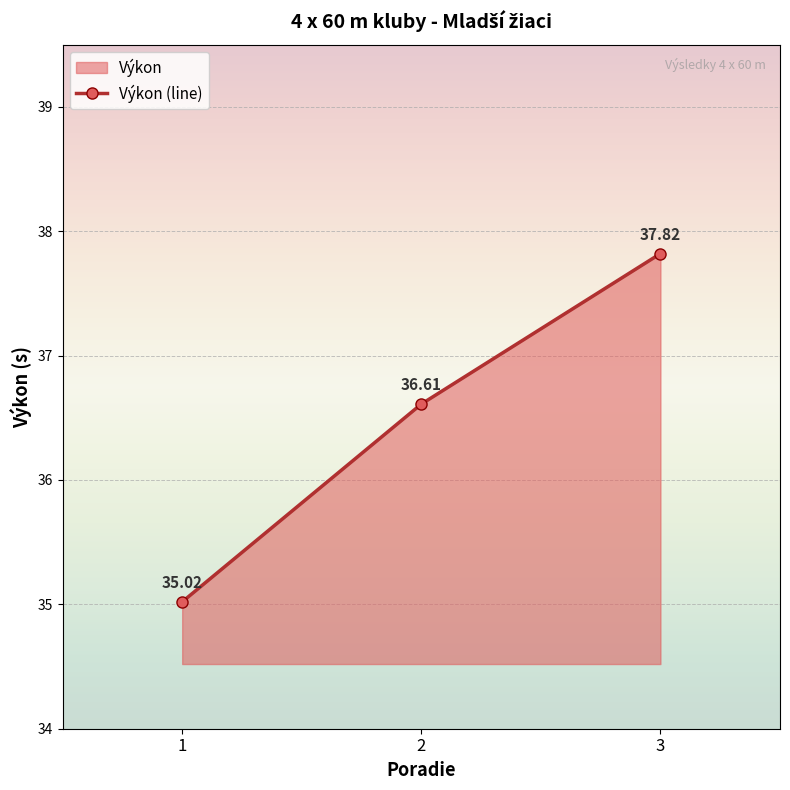

Count the number of values greater than 36.

2